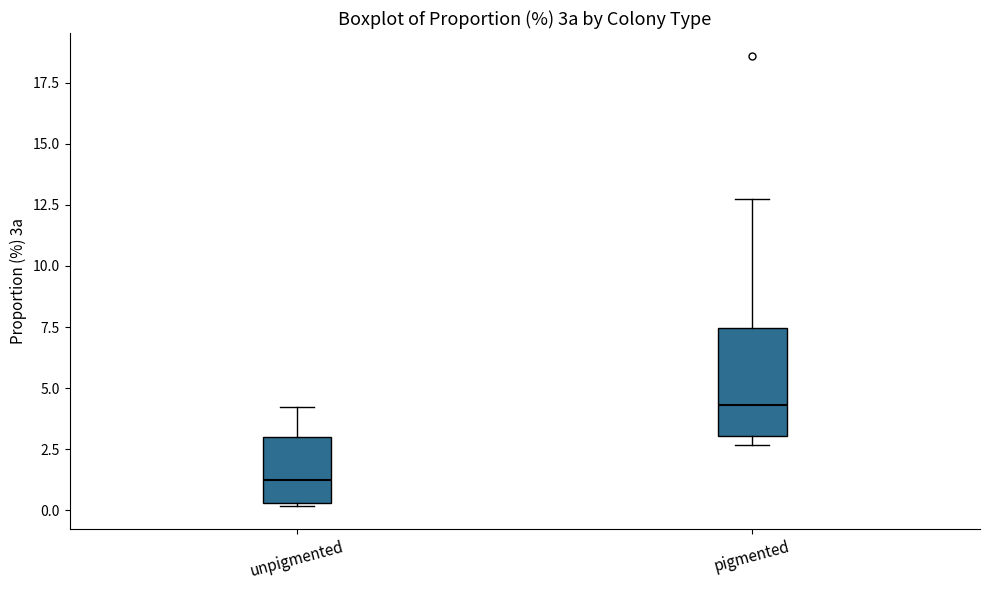

Reading left to right, read every box against the y-axis: the position of its median line, the range the box covers, and the ends of its whiskers. The values are not printed on the chart, so give them approximately, as read against the axis.

unpigmented: median 1.0, box 0.5 to 3.0, whiskers 0.0 to 4.0
pigmented: median 4.5, box 3.0 to 7.5, whiskers 2.5 to 12.5